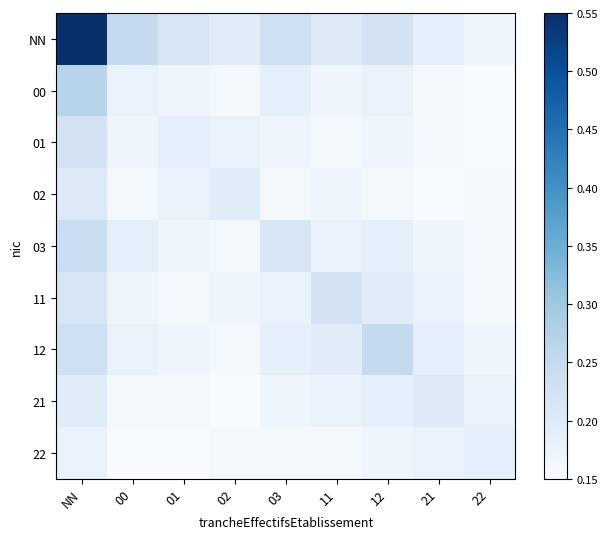

Which series changed the most between 00 and 02?

NN